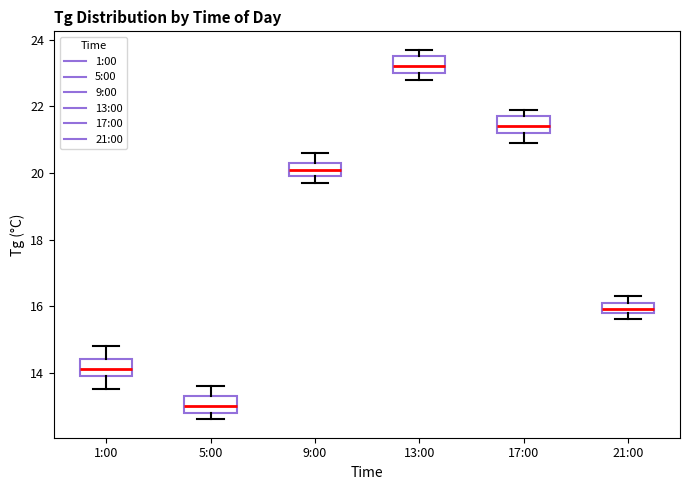

Where does the upper whisker of the box for 1:00 end on the y-axis? The values are not printed on the chart, so give them approximately, as read against the axis.

14.8